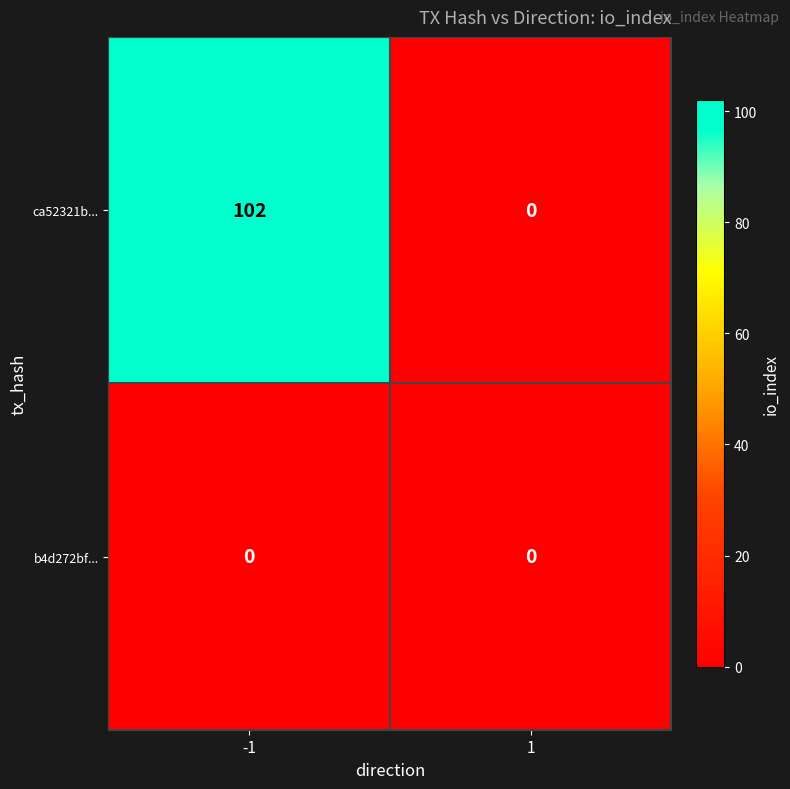

At -1, list the series in order from largest to smallest.

ca52321b..., b4d272bf...